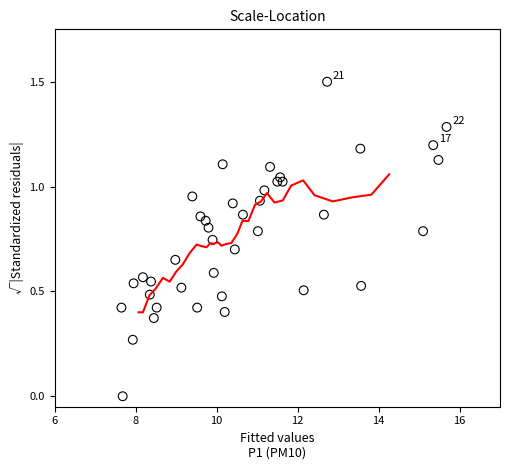

What is the range of Y values (max minus min)?

1.5